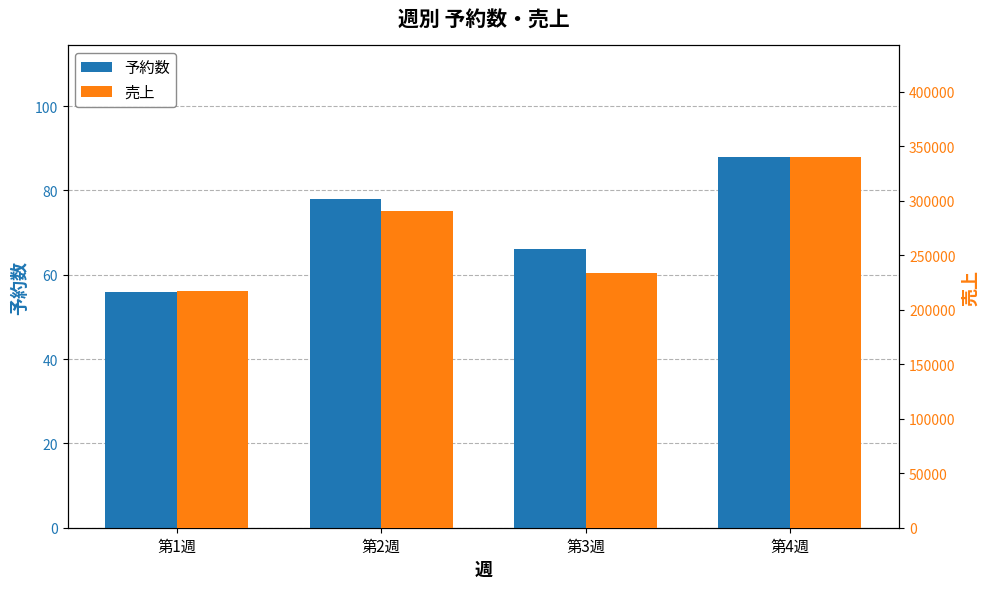

How many values in the 予約数 series exceed 78?

1